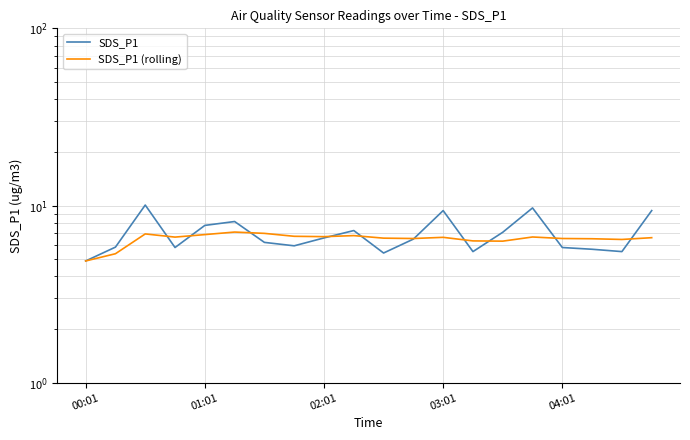

How many interior local peaks does the SDS_P1 series have?

5